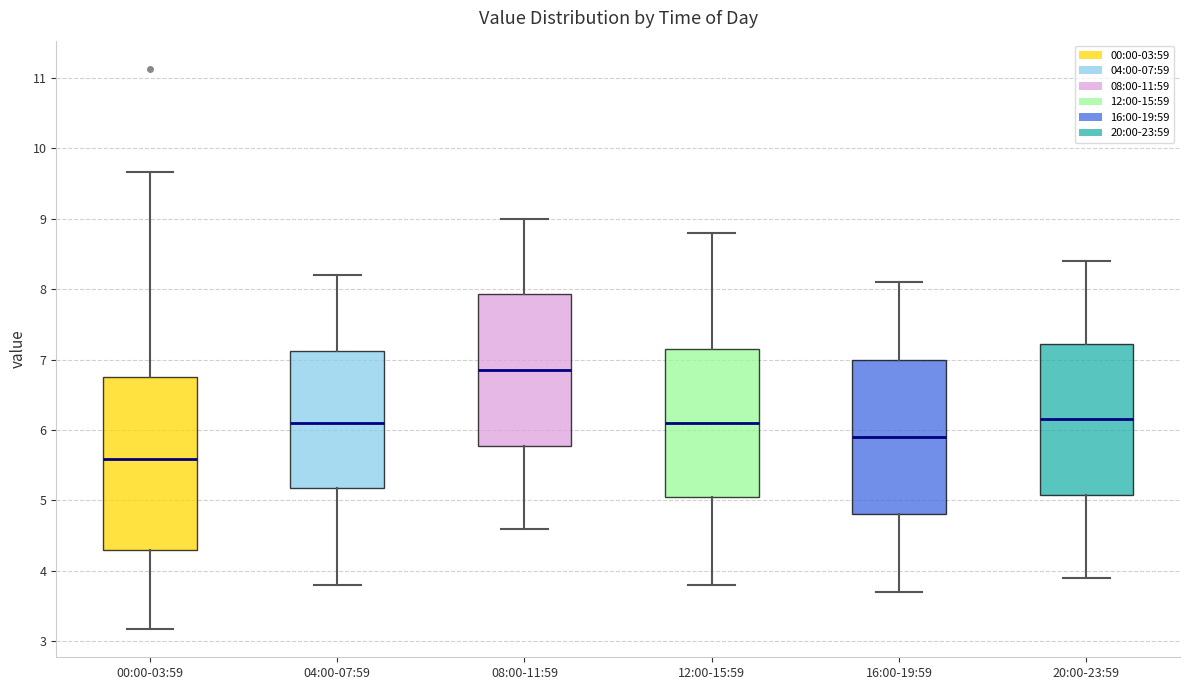

Which box is the tallest, from its lower edge to its upper edge?

00:00-03:59